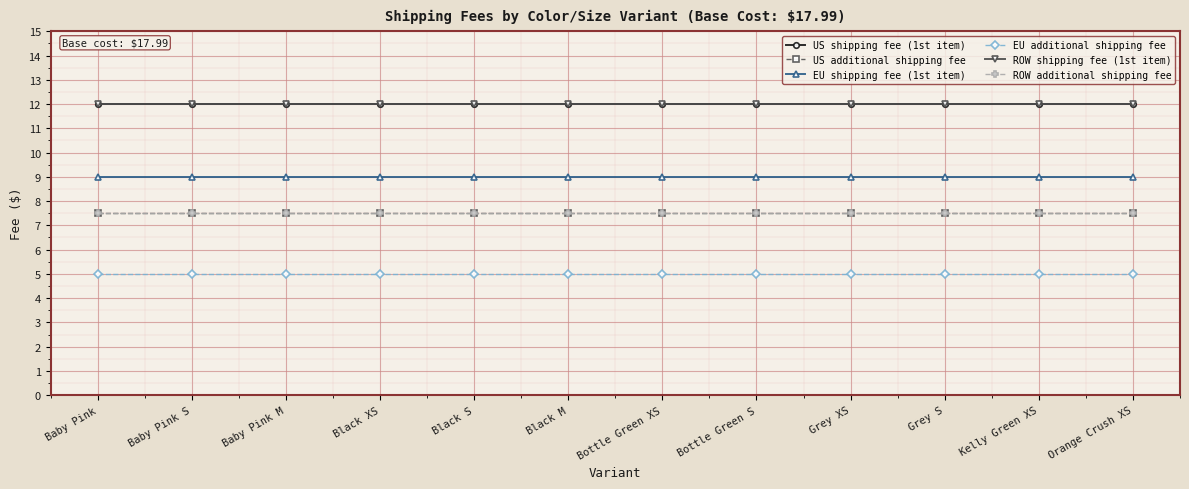

Which series has the largest total across all categories?

US shipping fee (1st item)